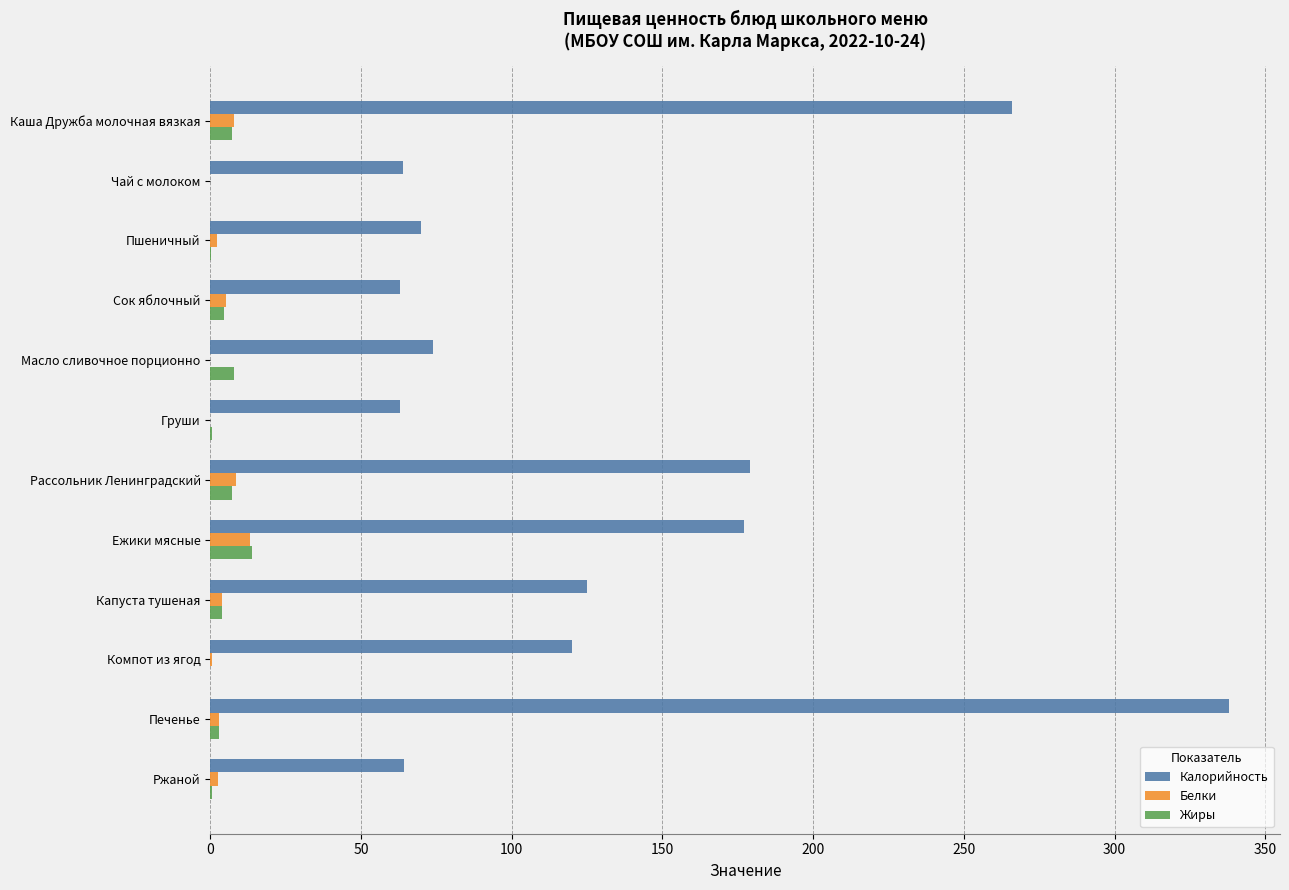

True or false: Жиры has a value of 13.7 at Ежики мясные.

True